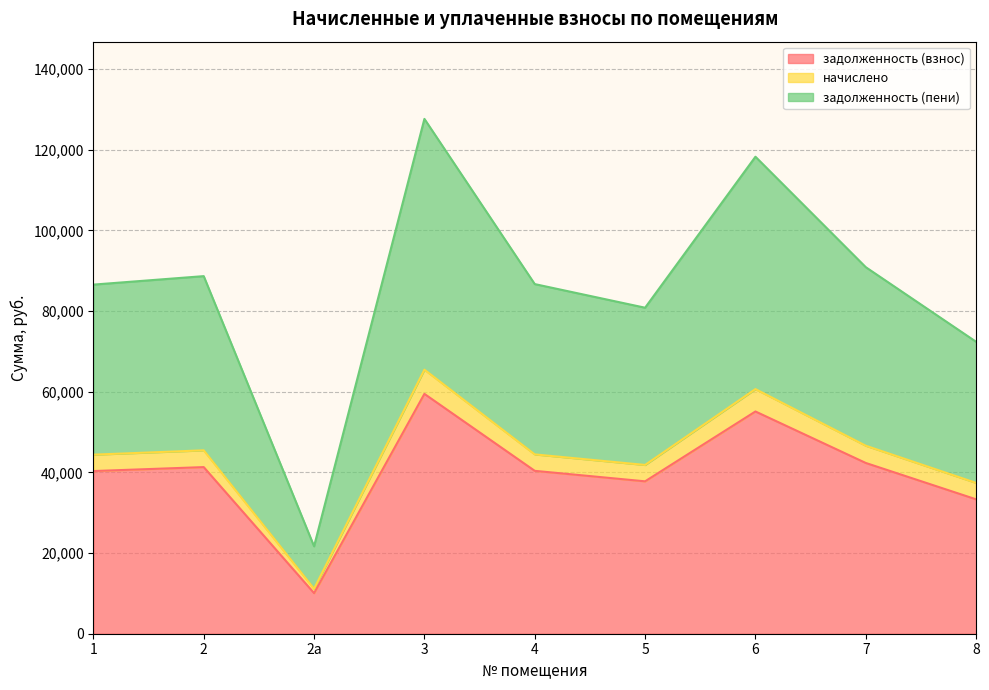

Where does the начислено series first go above 44455?

2